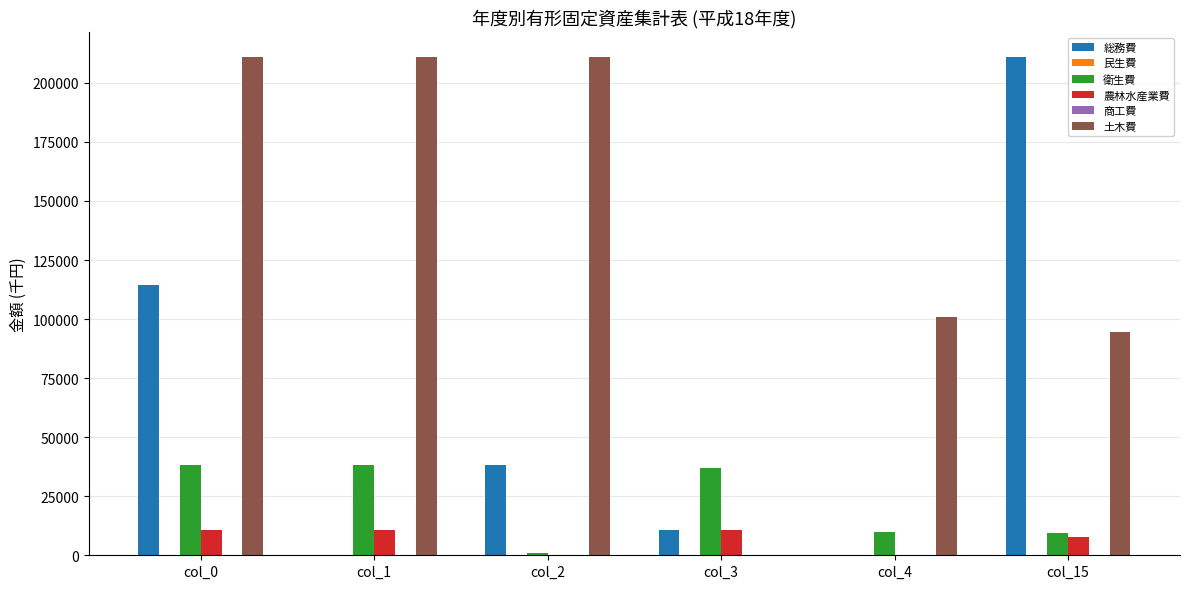

How many bars are there in each group?

6